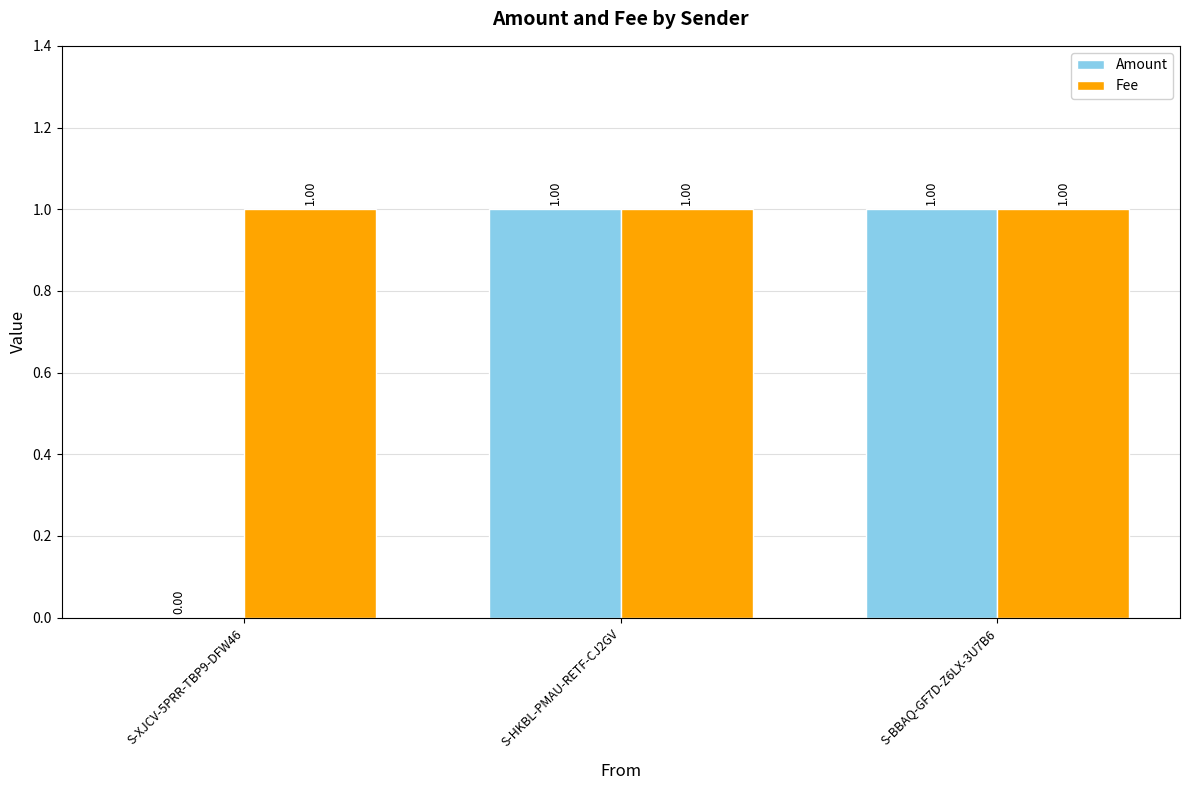

Between S-XJCV-5PRR-TBP9-DFW46 and S-HKBL-PMAU-RETF-CJ2GV, which series saw the biggest shift?

Amount